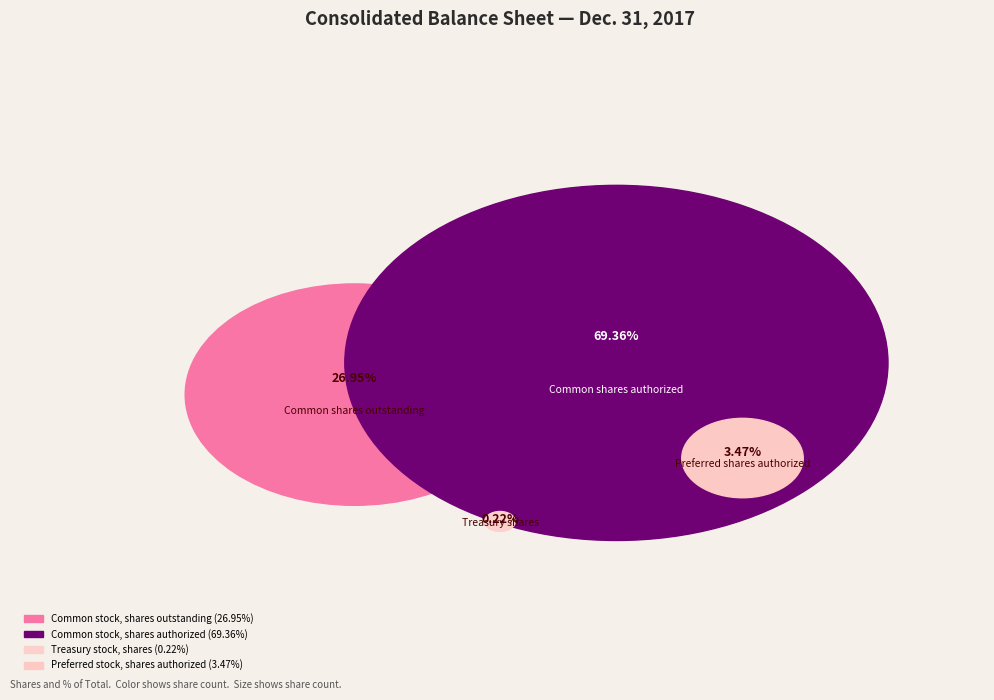

Which category has the biggest portion of the pie?

Common stock, shares authorized